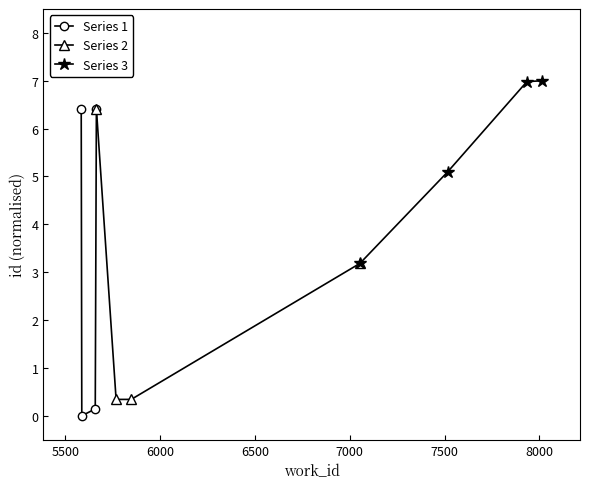

The Series 1 series shows 11.5 at 6500. True or false?

False